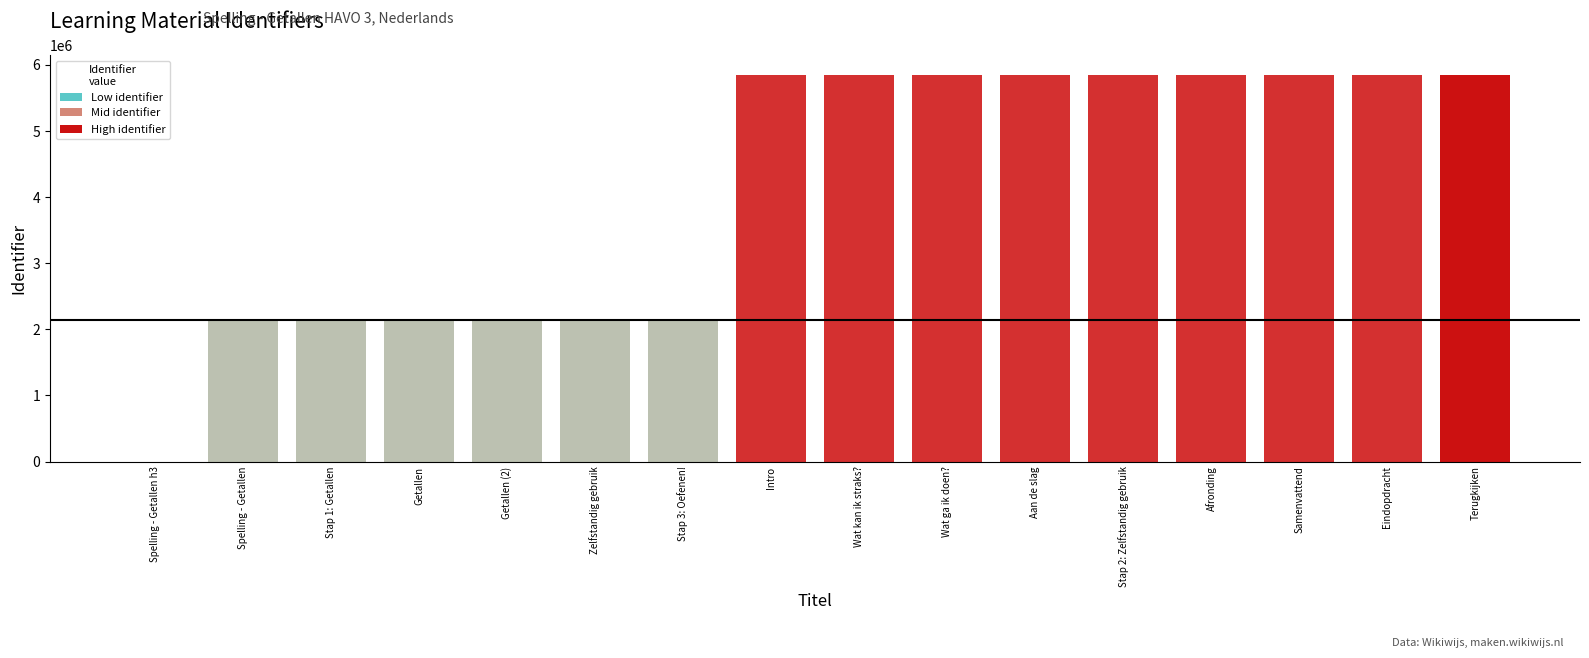

What is the sum of the values at Spelling - Getallen and Samenvattend?

7989251